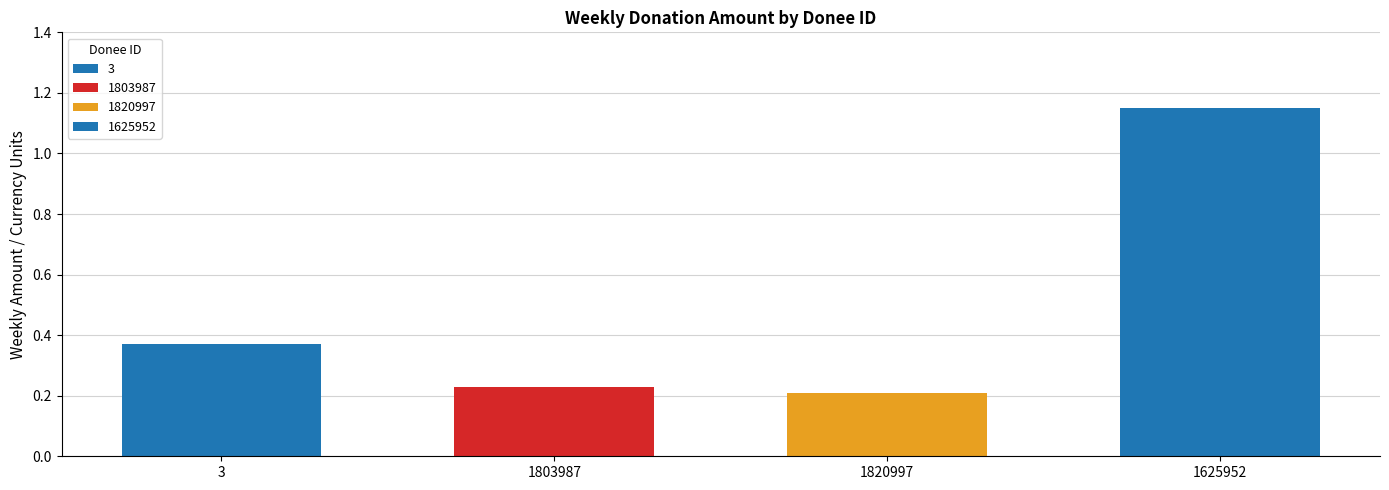

How many values are between 0 and 1?

3